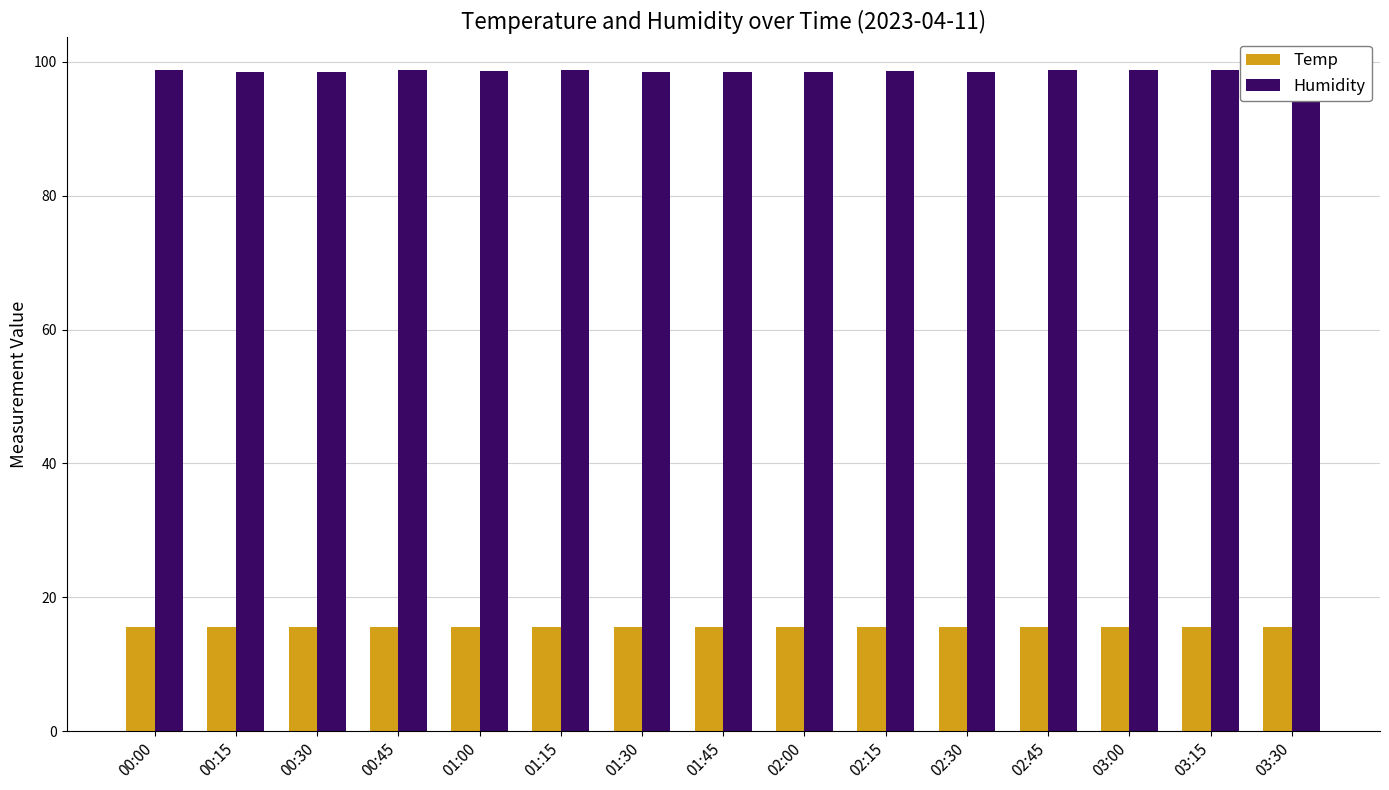

Count the Temp values in the range 15 to 16.

15